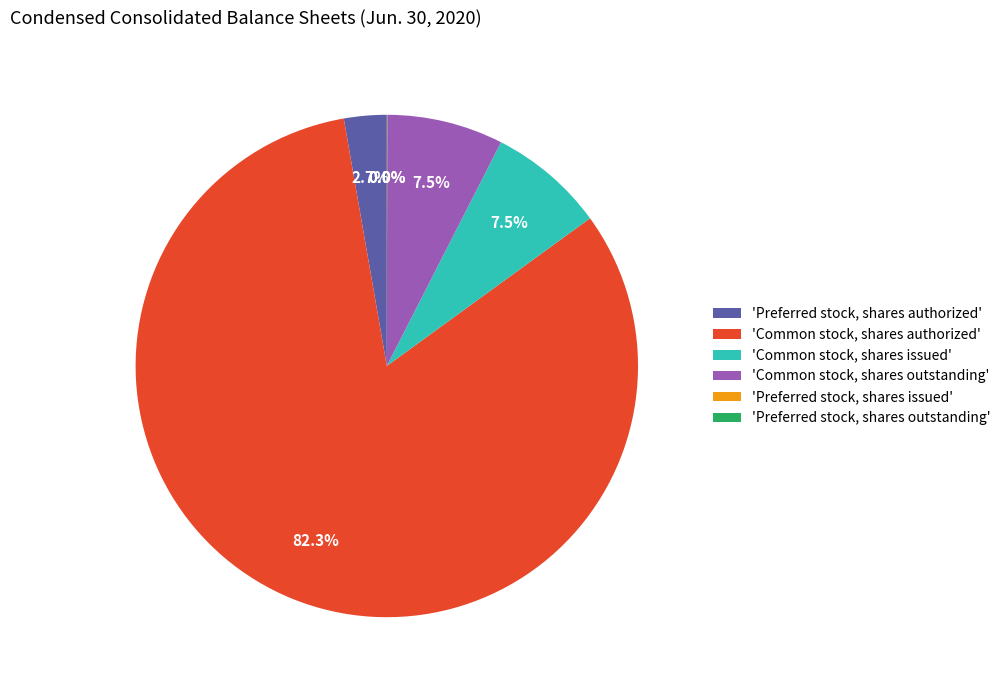

To the nearest percent, what is the difference between the largest and smallest slice percentages?

82%